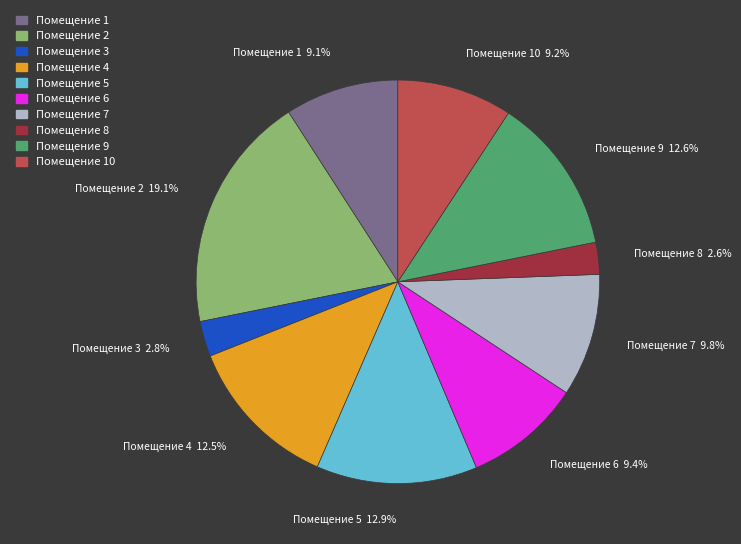

Approximately how many times larger is the value at Помещение 5 compared to Помещение 3?

4.6